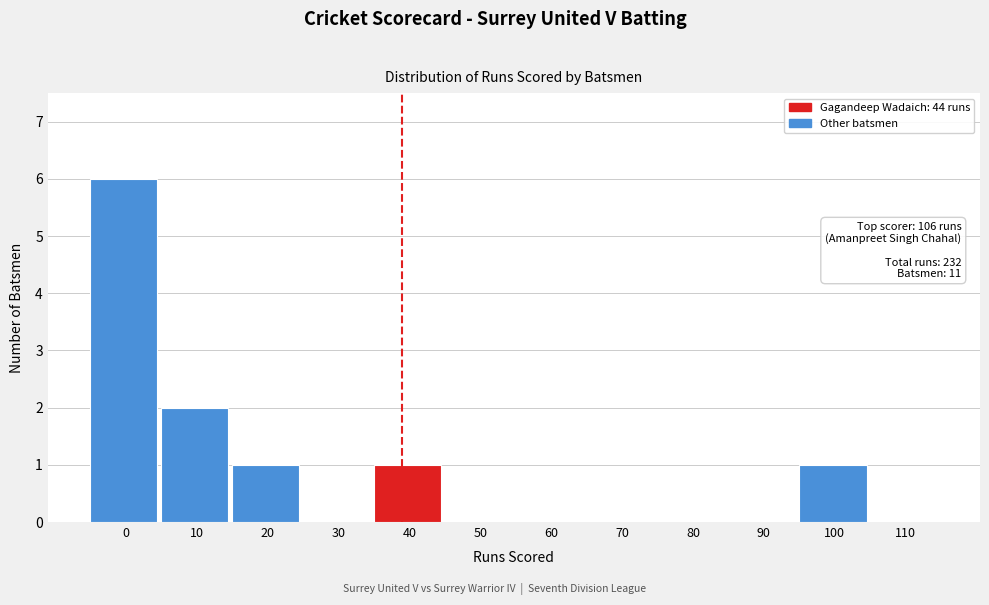

Reading left to right, list all the values displayed in this chart.

0=6	10=2	20=1	30=0	40=1	50=0	60=0	70=0	80=0	90=0	100=1	110=0